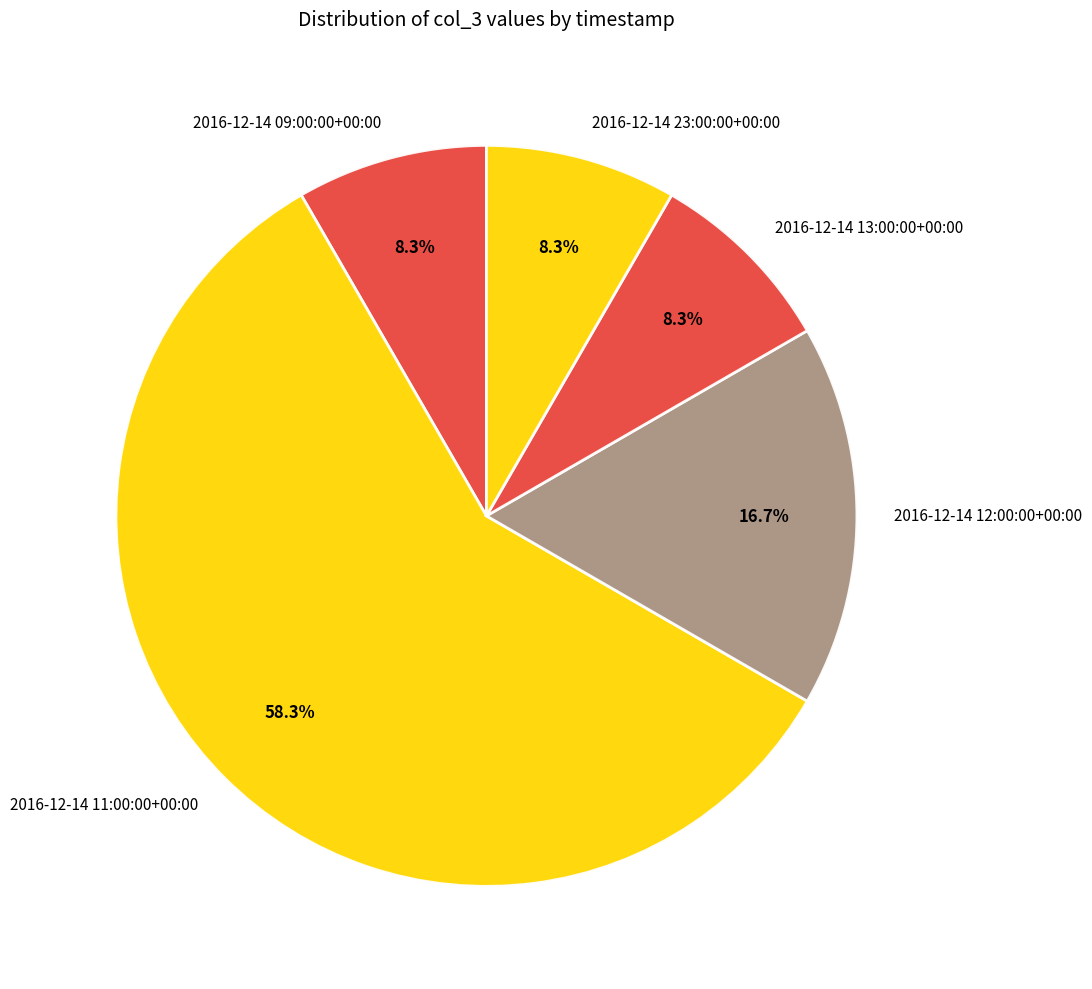

Which slice is the largest?

2016-12-14 11:00:00+00:00